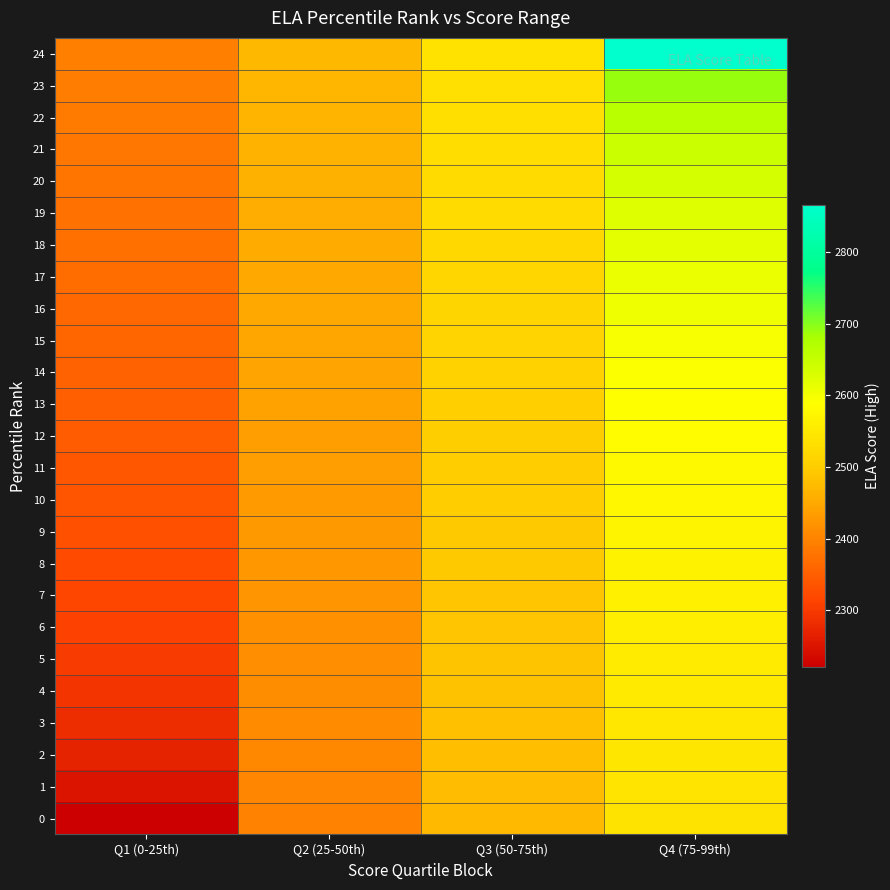

What is the spread (max minus min) of values at Q3 (50-75th)?

64